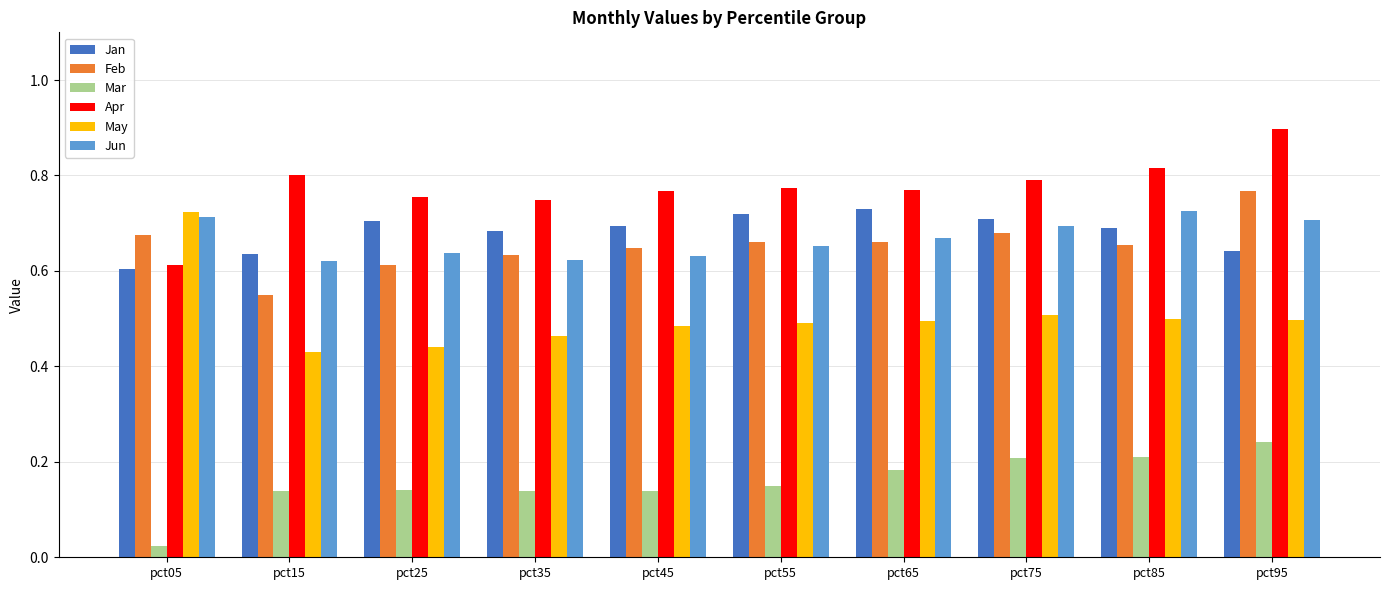

How many series are shown in this chart?

6